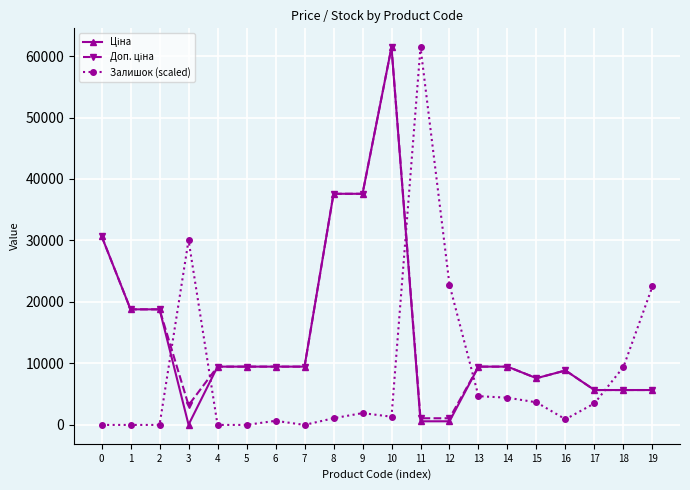

At which category is the sum across all series the highest?

10